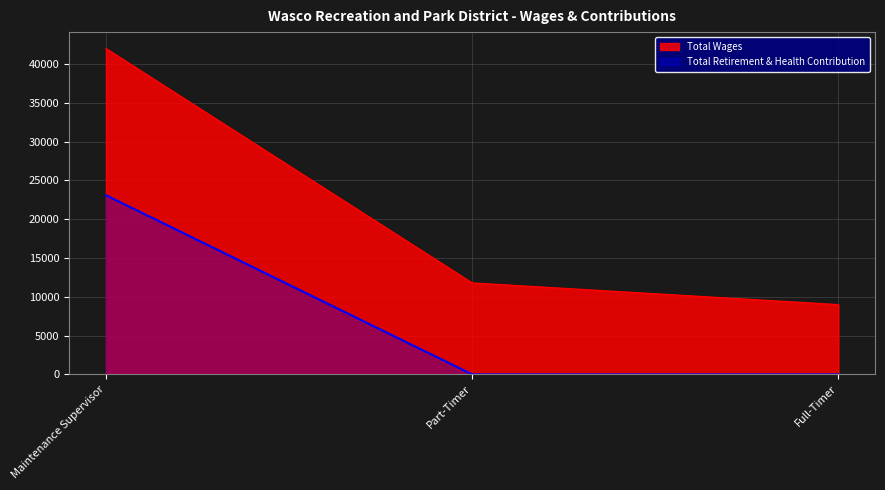

How many lines are shown in the chart?

2